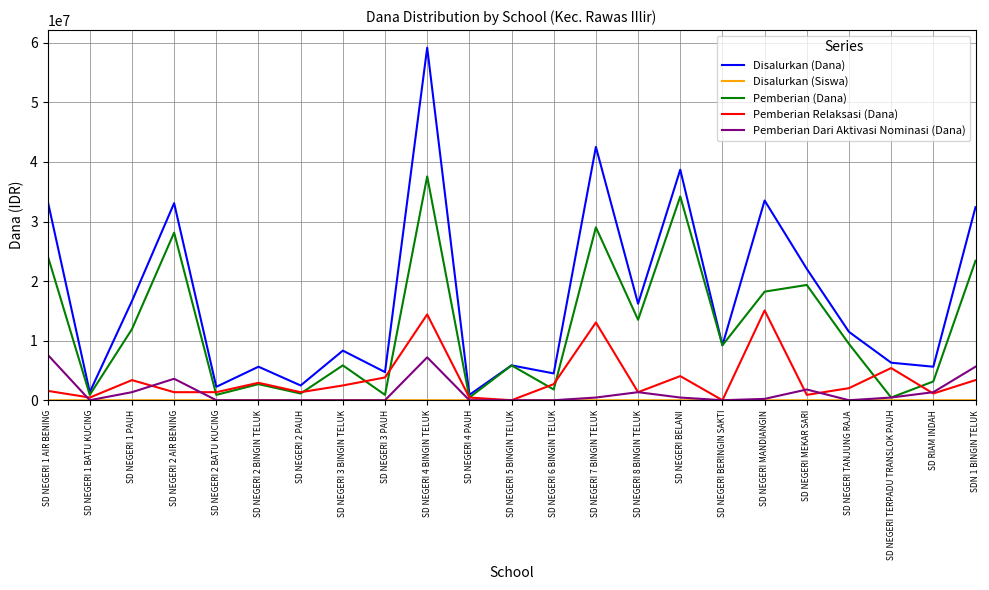

Which series changed the most between SD NEGERI 4 PAUH and SD NEGERI 7 BINGIN TELUK?

Disalurkan (Dana)